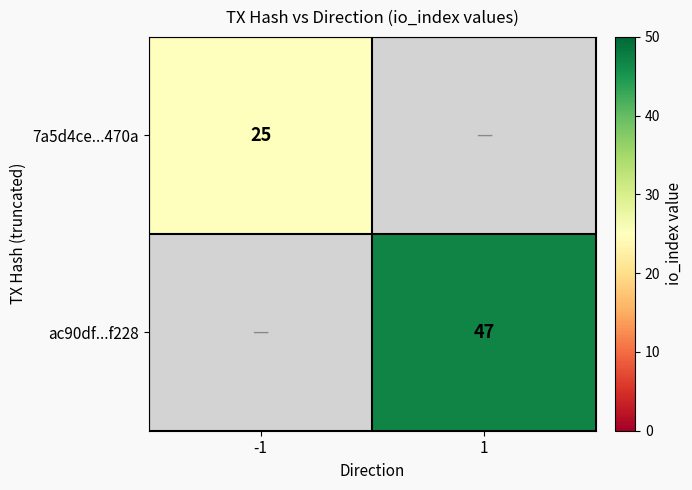

True or false: 7a5d4ce...470a has a value of 34 at -1.

False